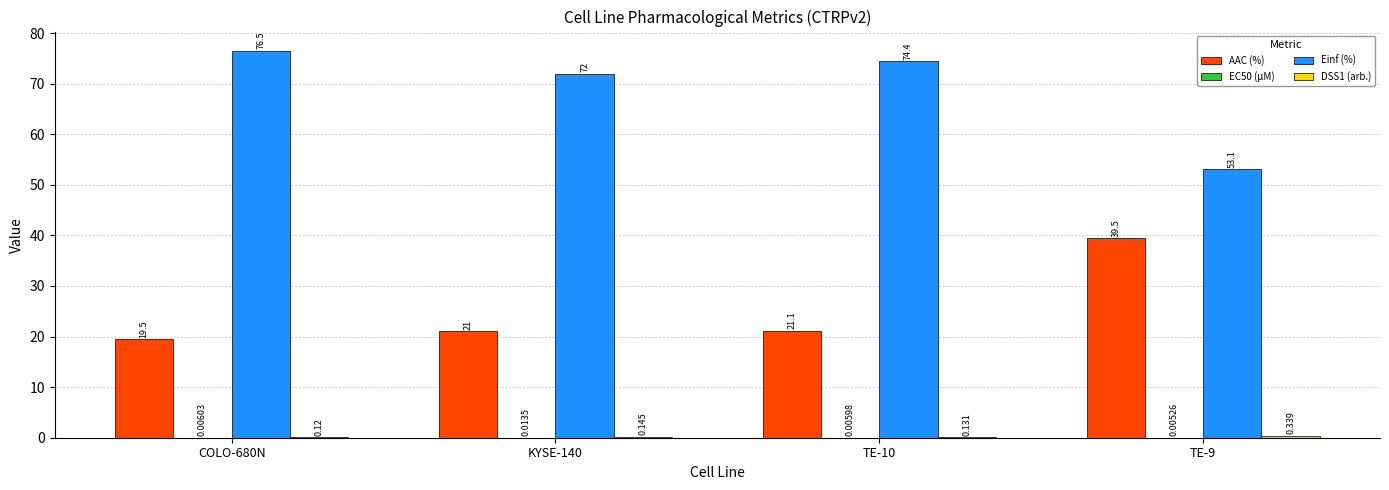

Which series has the largest total across all categories?

Einf (%)